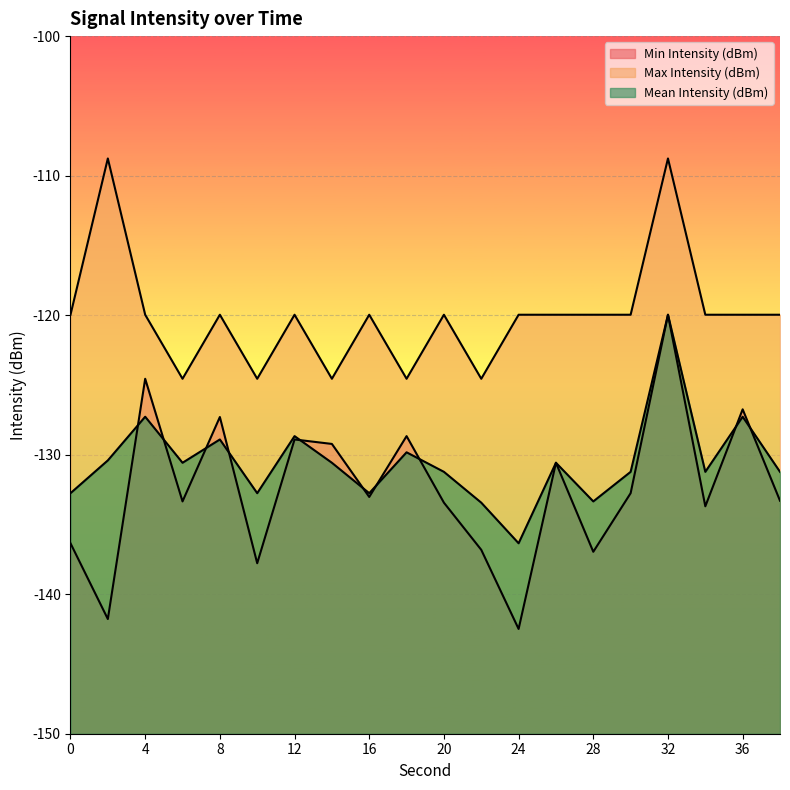

At which category does the chart reach its peak across all series?

2